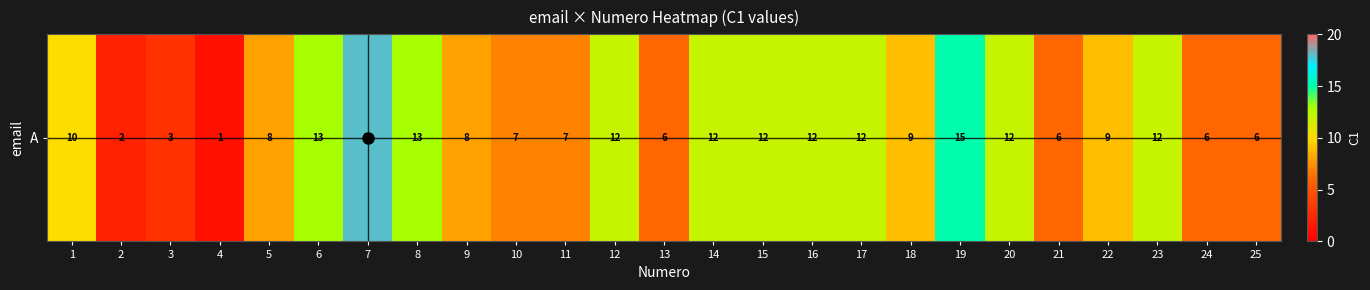

What is the sum of the values at 10 and 13?

13